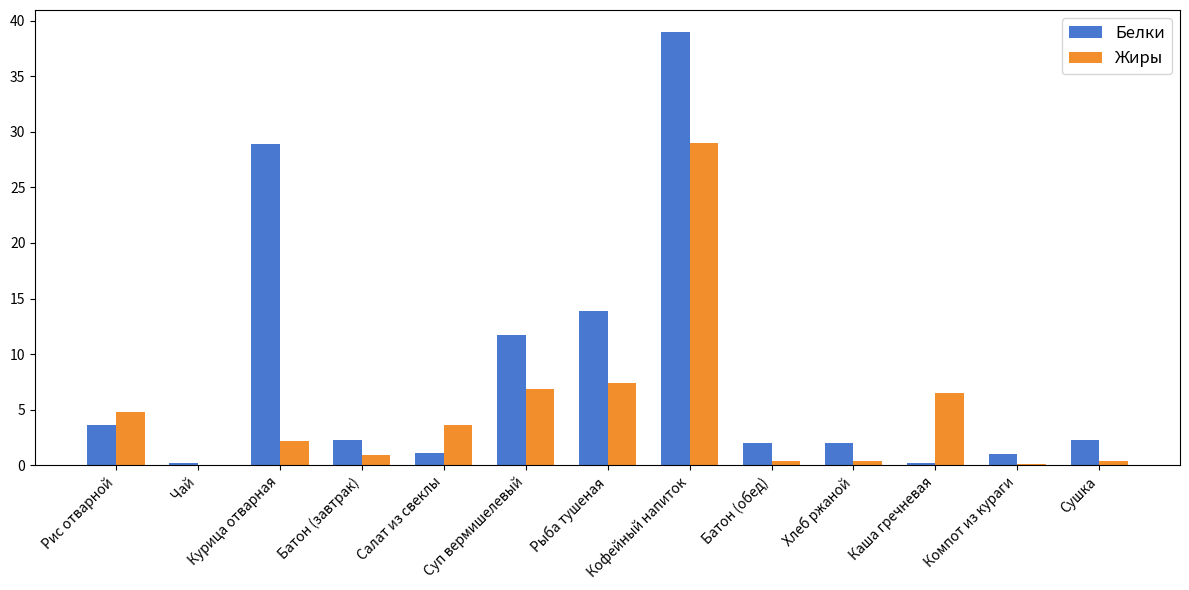

Which category has the highest value in the Жиры series?

Кофейный напиток